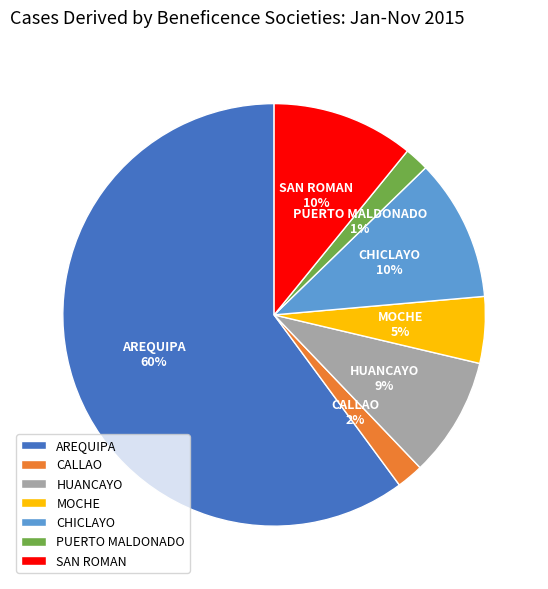

Rank the categories by value from highest to lowest.

AREQUIPA, CHICLAYO, SAN ROMAN, HUANCAYO, MOCHE, CALLAO, PUERTO MALDONADO